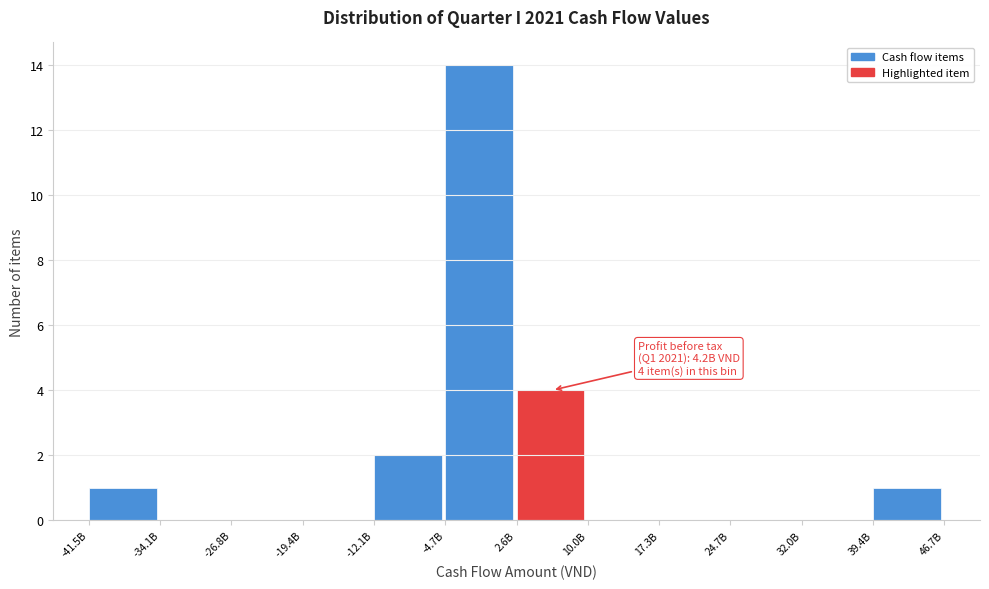

Reading left to right, what are all the values shown in this chart?

-41.5B=1	-34.1B=0	-26.8B=0	-19.4B=0	-12.1B=2	-4.7B=14	2.6B=4	10.0B=0	17.3B=0	24.7B=0	32.0B=0	39.4B=1